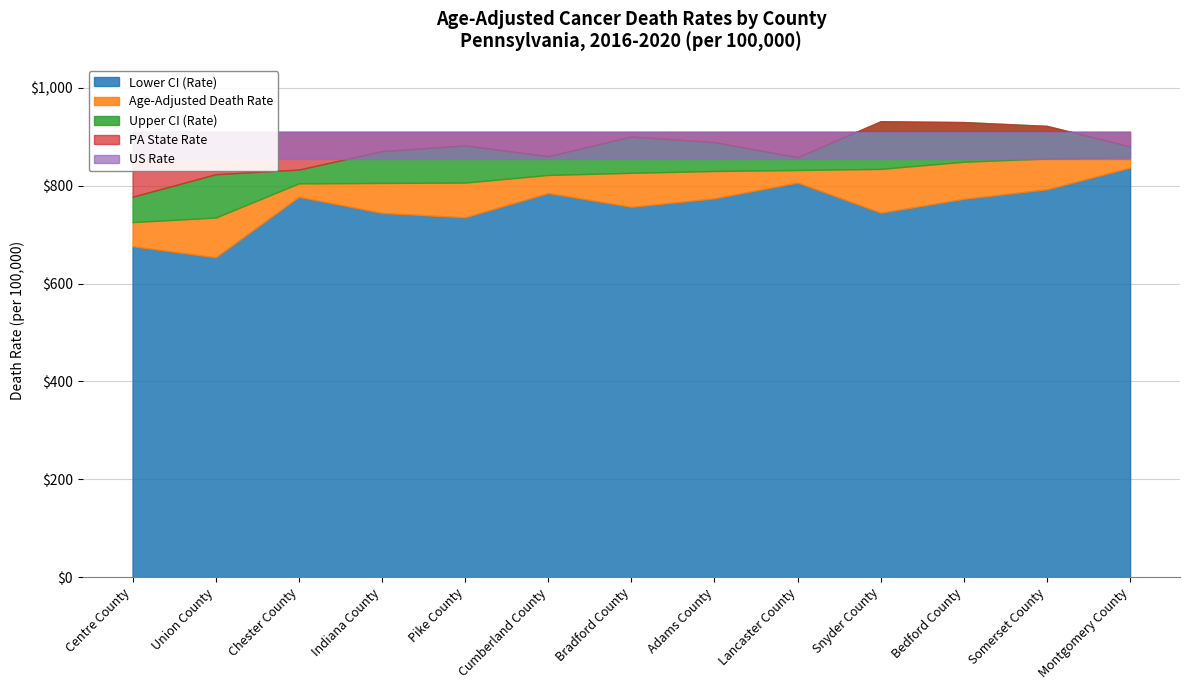

What position from the right is Lancaster County?

5